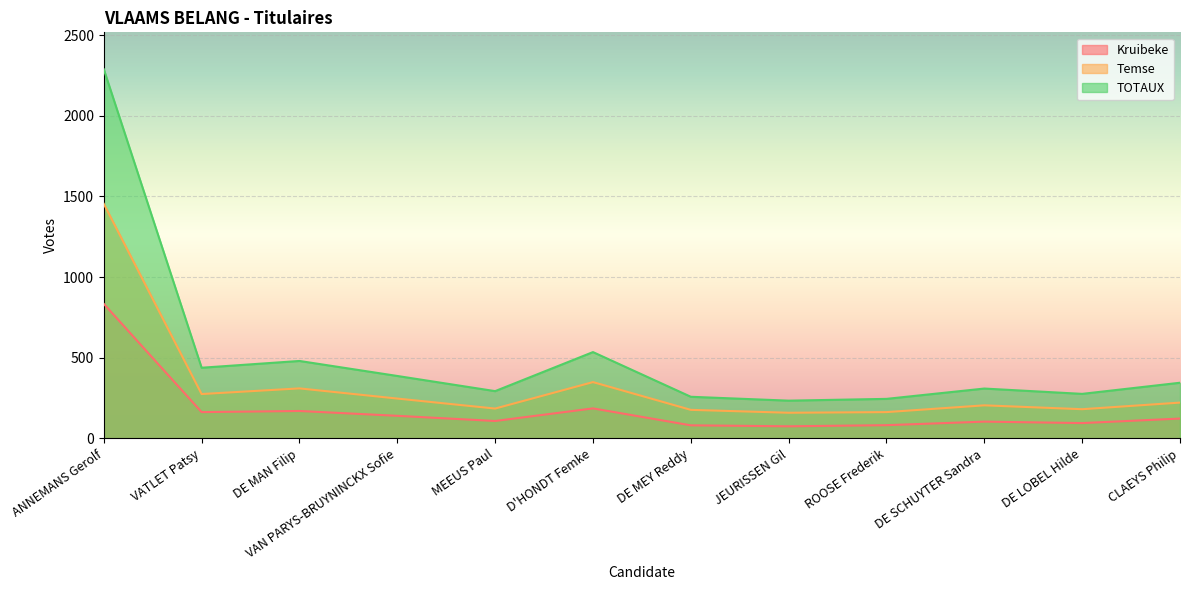

Rank the categories by TOTAUX value from lowest to highest.

JEURISSEN Gil, ROOSE Frederik, DE MEY Reddy, DE LOBEL Hilde, MEEUS Paul, DE SCHUYTER Sandra, CLAEYS Philip, VAN PARYS-BRUYNINCKX Sofie, VATLET Patsy, DE MAN Filip, D'HONDT Femke, ANNEMANS Gerolf